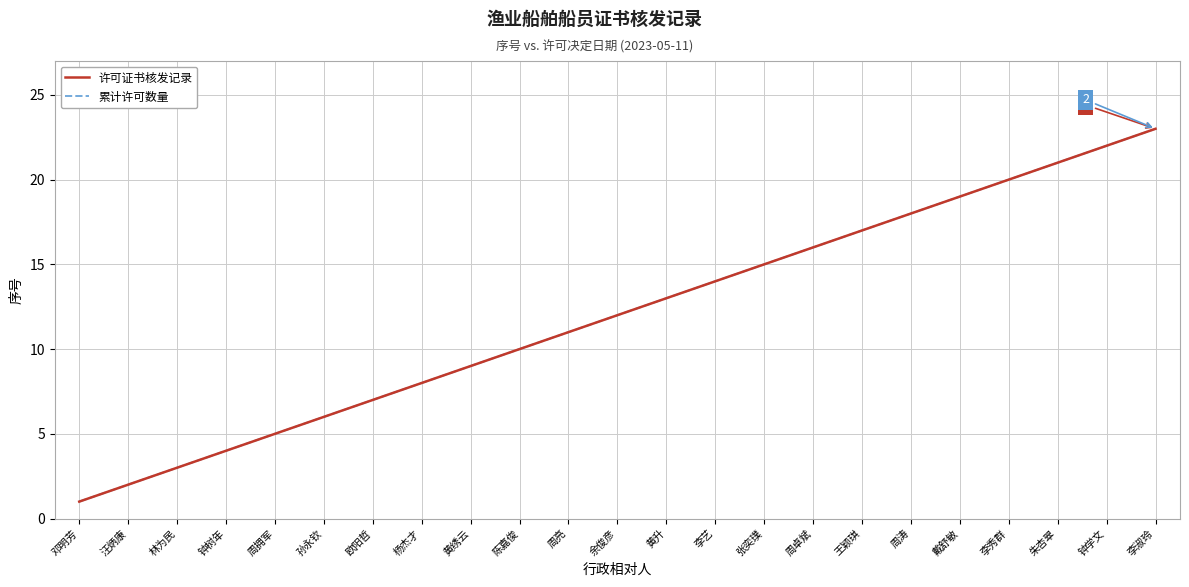

Which has a higher value, 戴舒敏 or 余俊彦?

戴舒敏